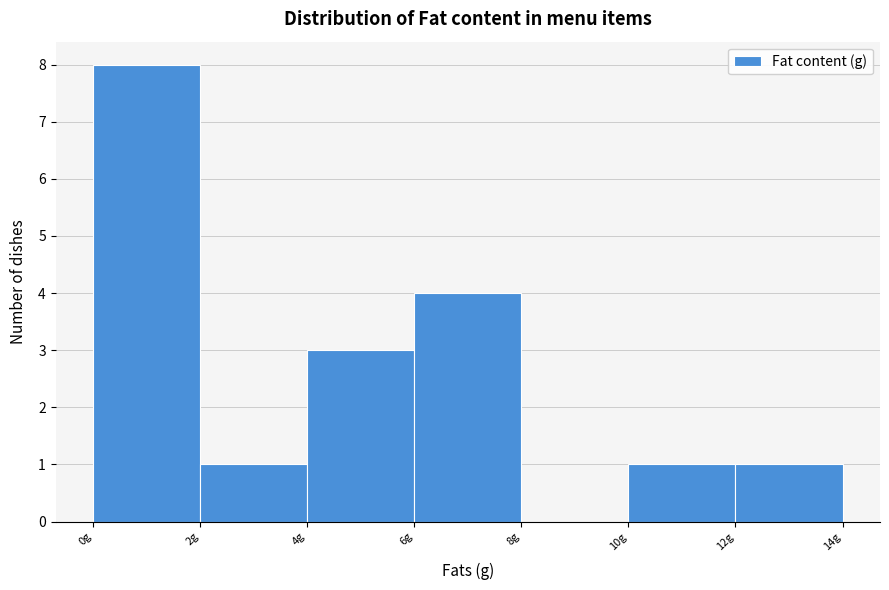

Reading left to right, list every bar in this chart as the range it spans on the x-axis followed by its height. The values are not printed on the chart, so give them approximately, as read against the axis.

0 to 2: 8
2 to 4: 1
4 to 6: 3
6 to 8: 4
8 to 10: 0
10 to 12: 1
12 to 14: 1